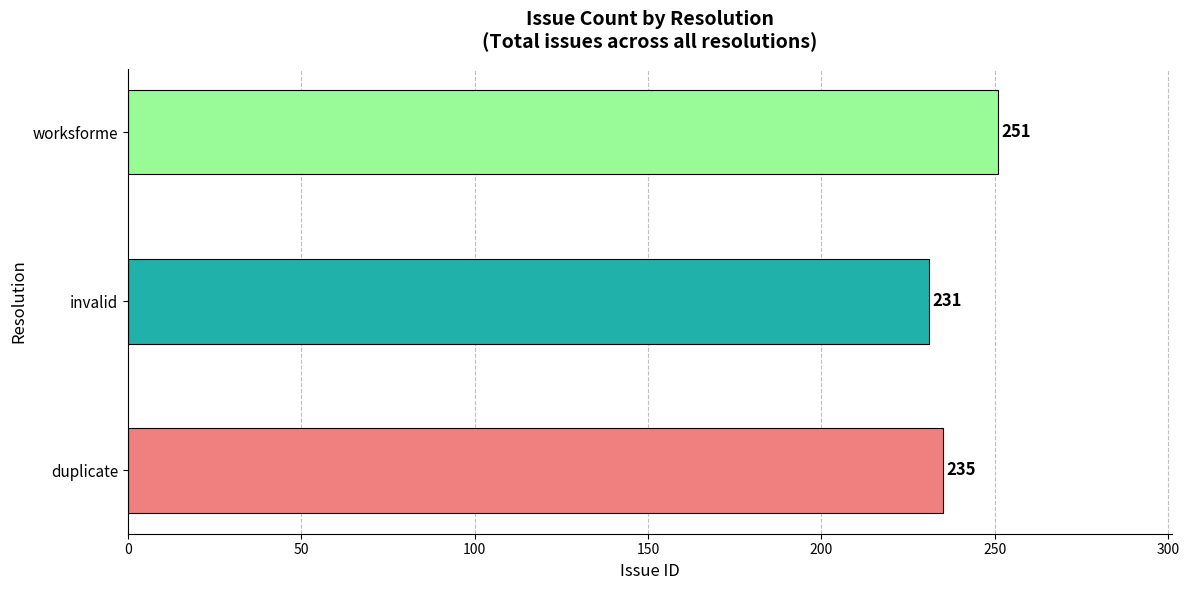

List the labels in order of value, smallest first.

invalid, duplicate, worksforme